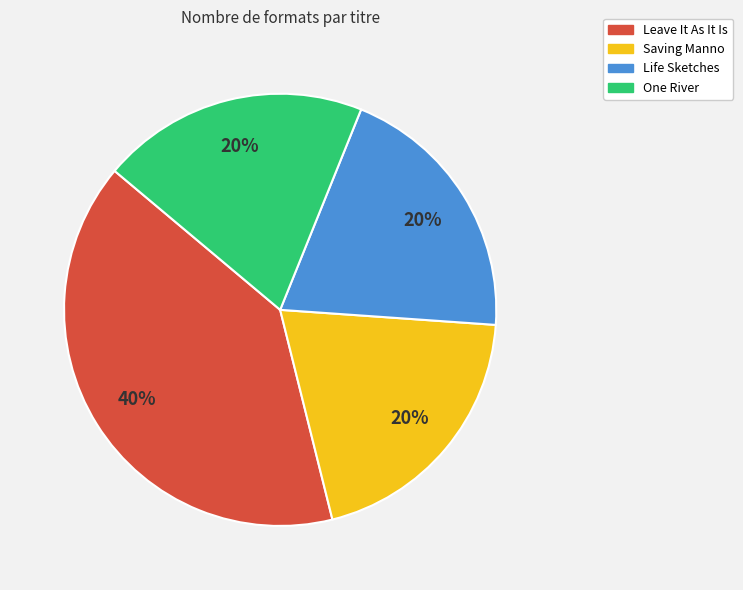

What percentage is the Saving Manno slice, to the nearest percent?

20%